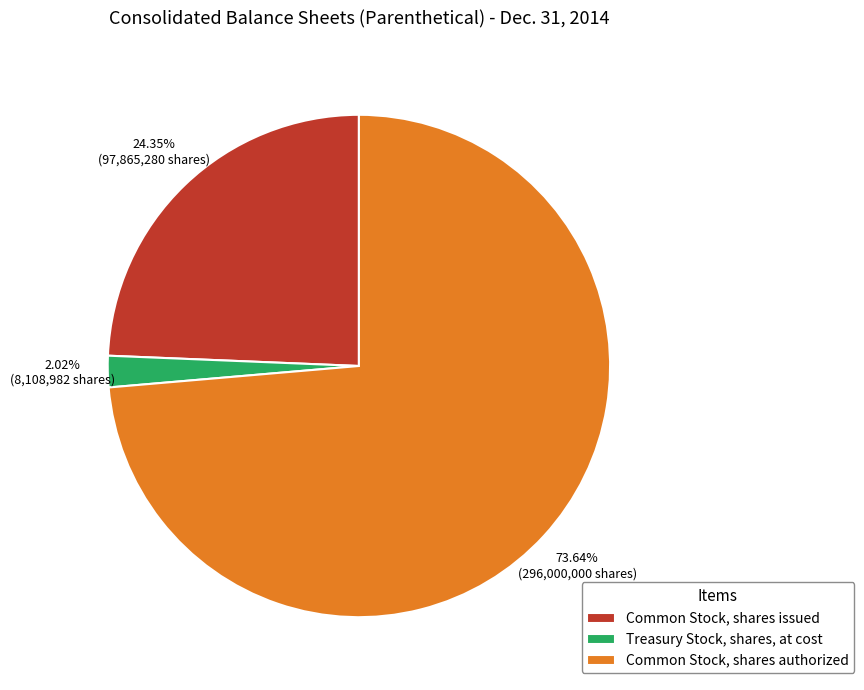

Which slice represents more than half of the pie?

Common Stock, shares authorized